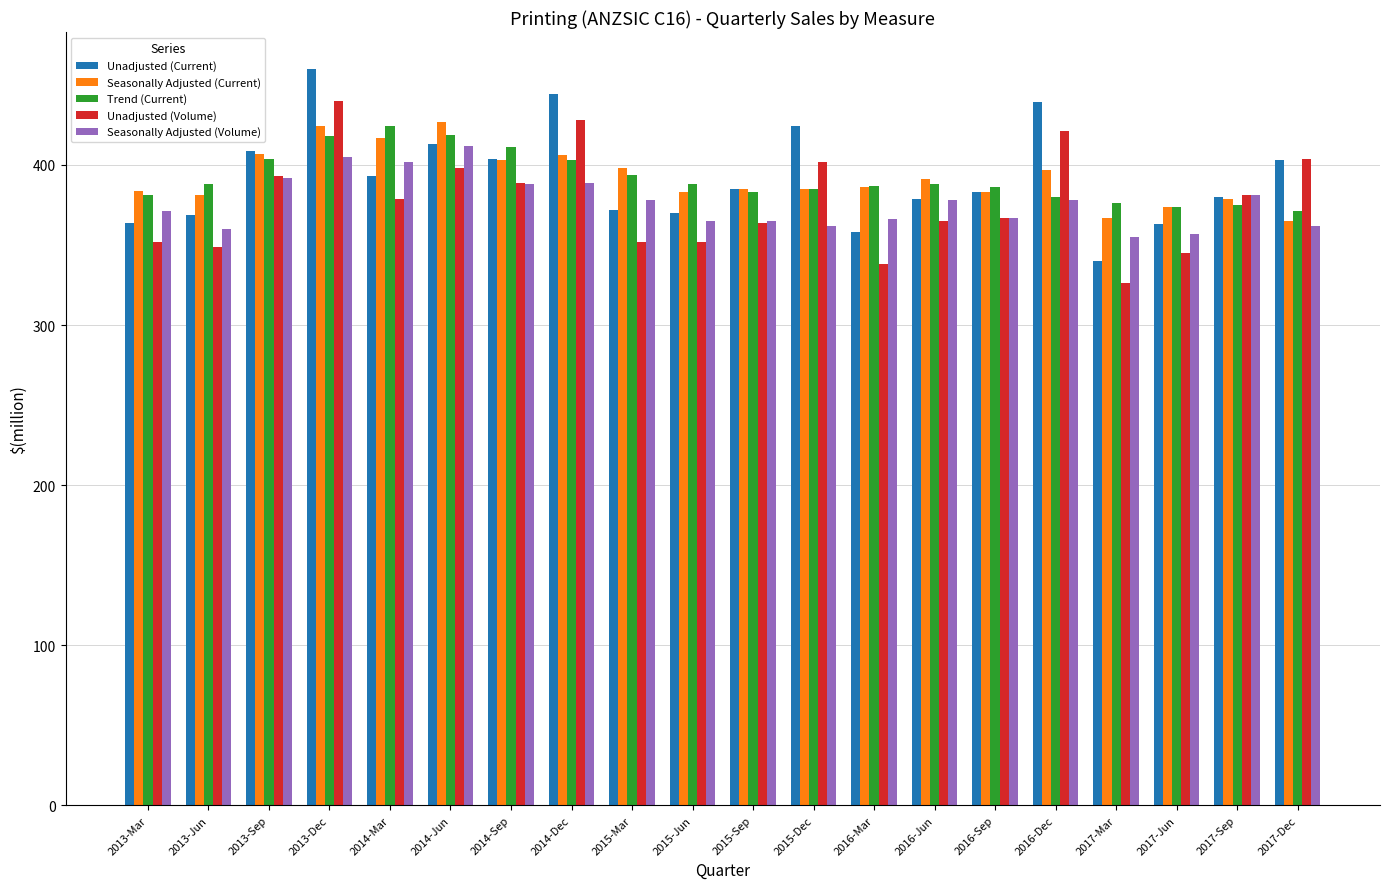

What are all the series names shown in the legend?

Unadjusted (Current), Seasonally Adjusted (Current), Trend (Current), Unadjusted (Volume), Seasonally Adjusted (Volume)